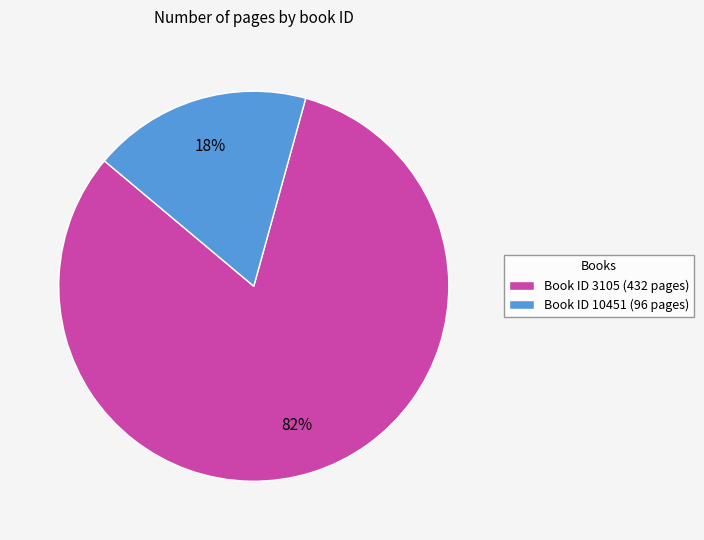

To the nearest percent, what is the difference between the largest and smallest slice percentages?

64%